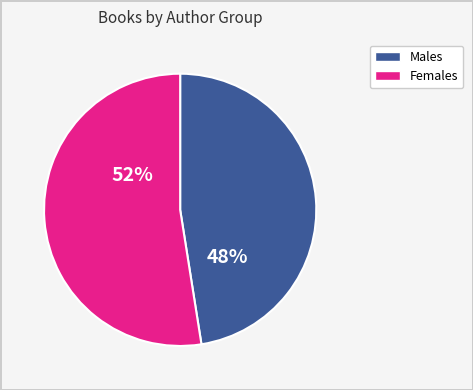

To the nearest percent, what is the average slice percentage?

50%